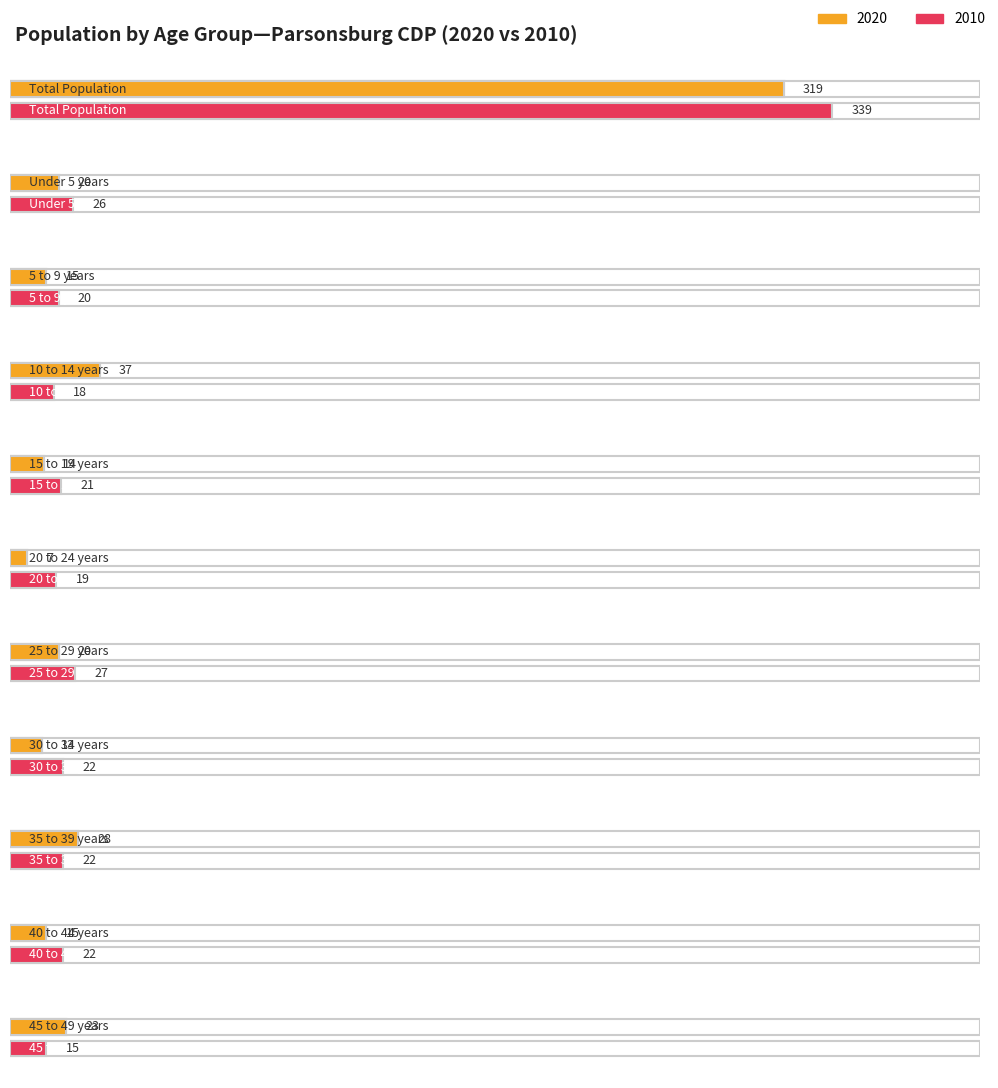

What is the label of the 4th point from the left?

10 to 14 years